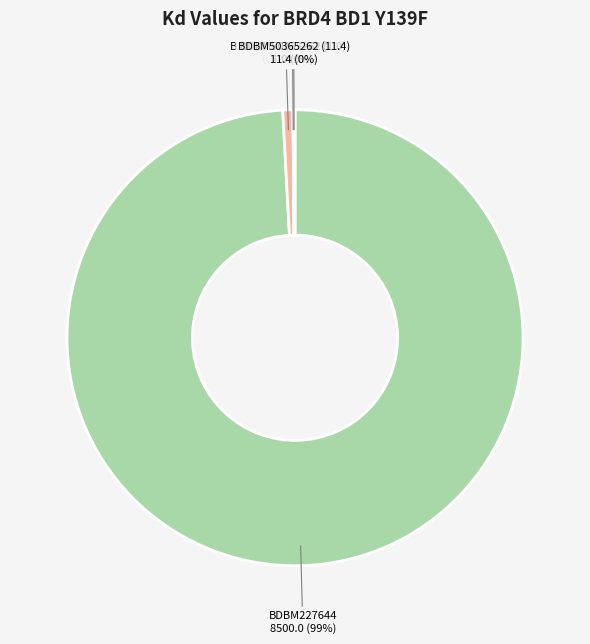

Between BDBM227644 and BDBM50365262 (61.3), which is larger?

BDBM227644